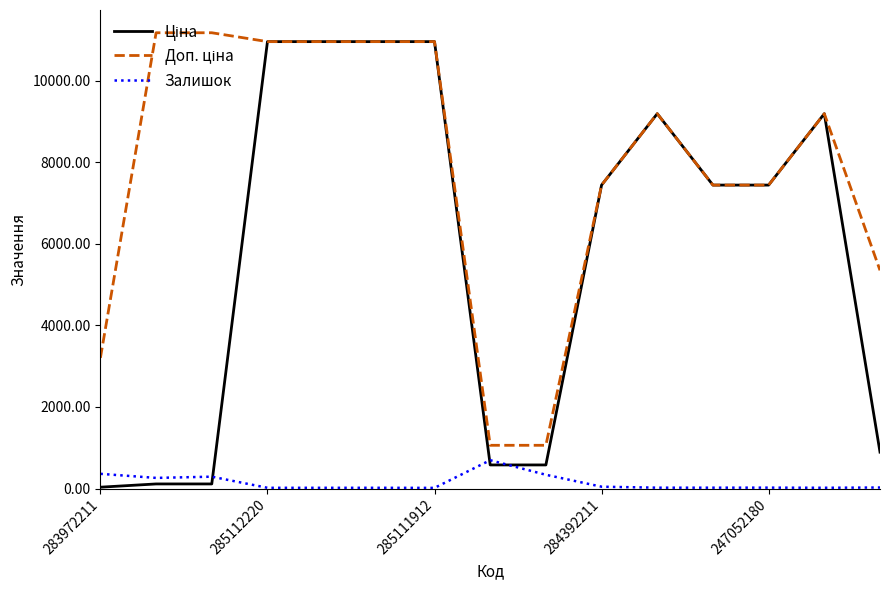

What is the maximum value for Залишок?

694.0